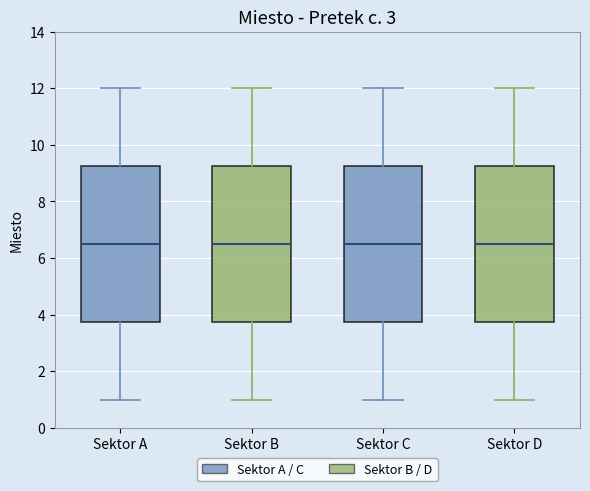

Reading left to right, read every box against the y-axis: the position of its median line, the range the box covers, and the ends of its whiskers. The values are not printed on the chart, so give them approximately, as read against the axis.

Sektor A: median 6.6, box 3.8 to 9.2, whiskers 1.0 to 12.0
Sektor B: median 6.6, box 3.8 to 9.2, whiskers 1.0 to 12.0
Sektor C: median 6.6, box 3.8 to 9.2, whiskers 1.0 to 12.0
Sektor D: median 6.6, box 3.8 to 9.2, whiskers 1.0 to 12.0